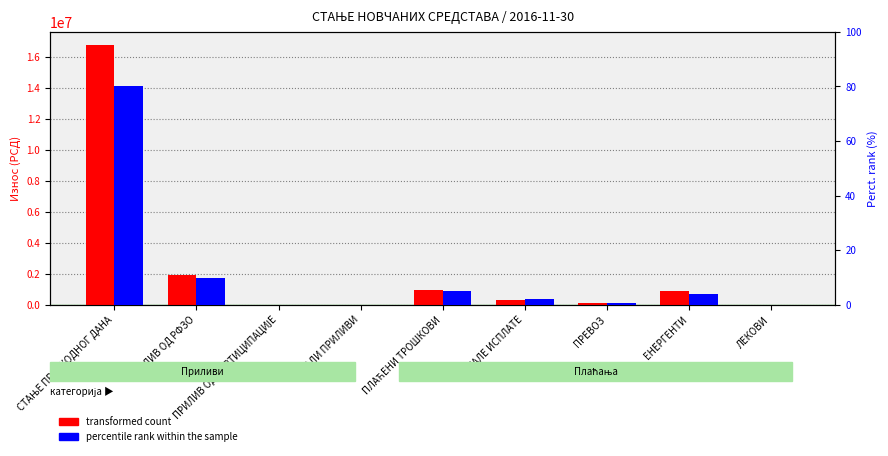

At ЛЕКОВИ, list the series in order from smallest to largest.

transformed count, percentile rank within the sample